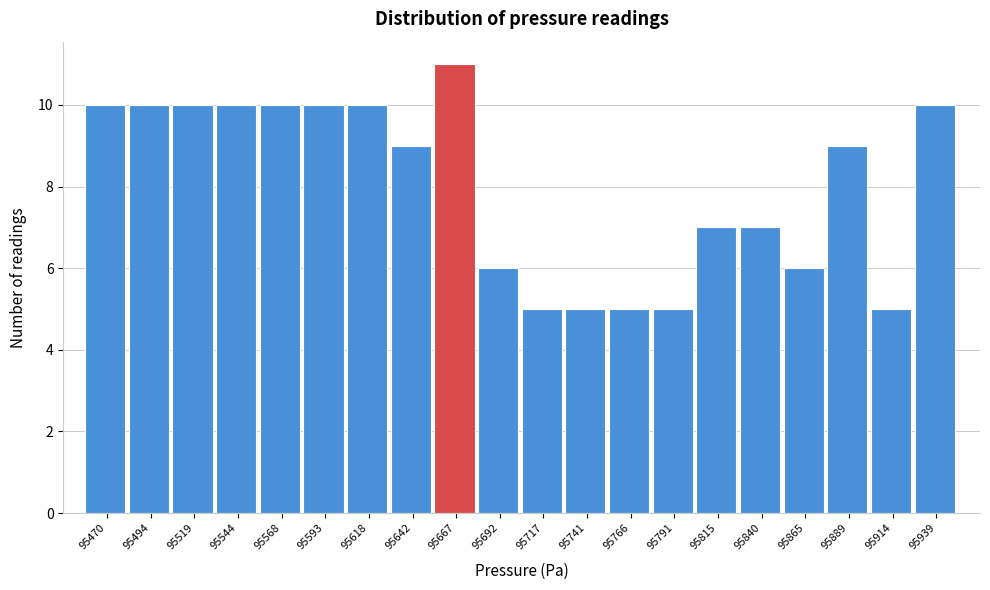

Reading left to right, extract all data points from this chart.

10	10	10	10	10	10	10	9	11	6	5	5	5	5	7	7	6	9	5	10